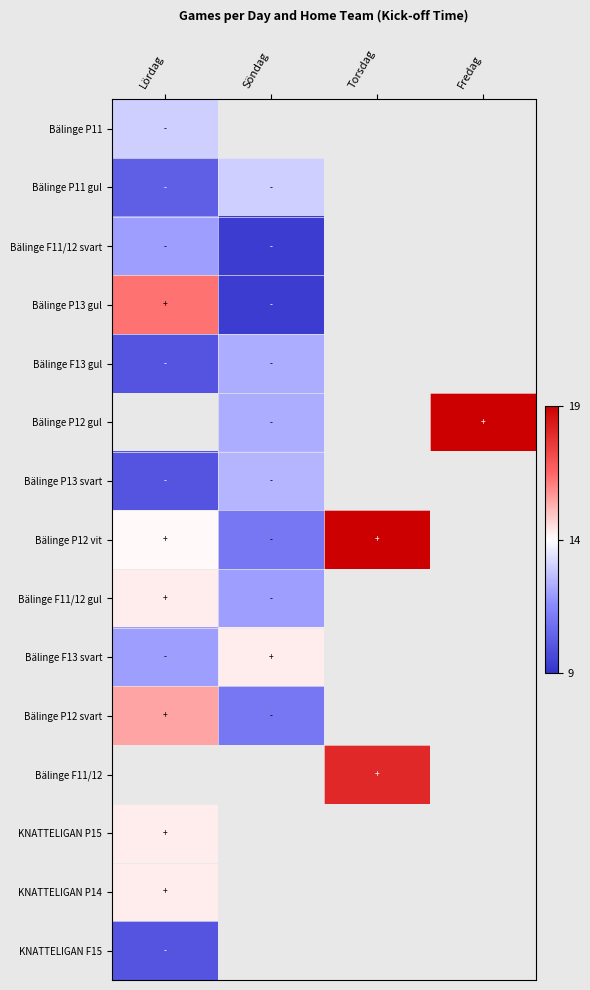

Between Söndag and Fredag, which series saw the biggest shift?

Bälinge P12 gul